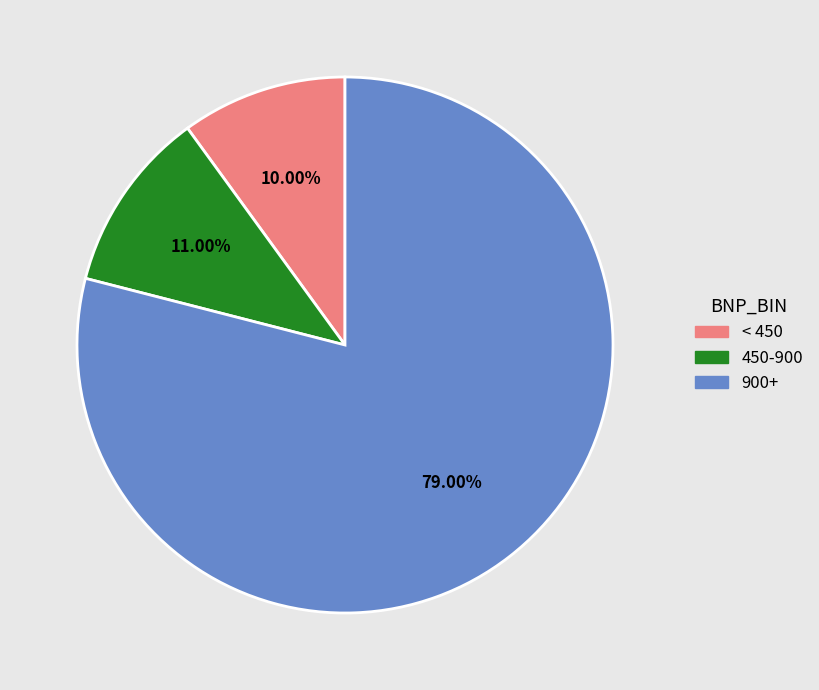

Combined, do < 450 and 900+ account for over 50%?

Yes